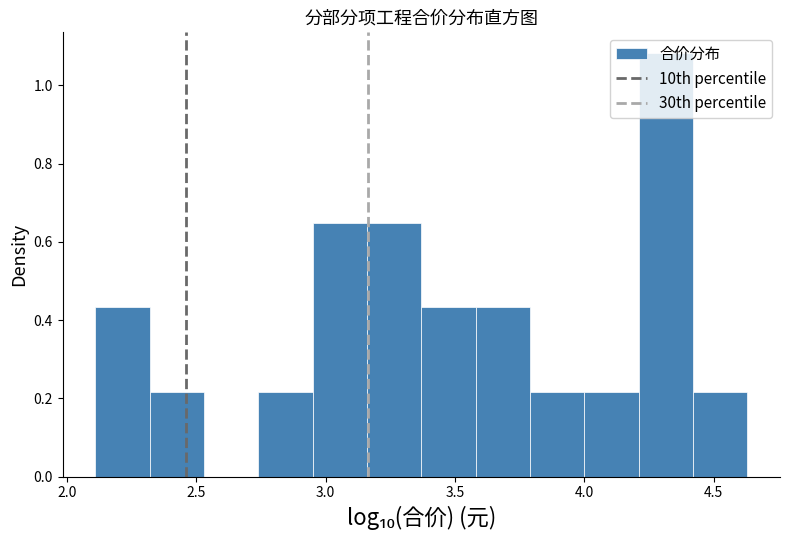

Over which range of the x-axis is the bar tallest?

4.20 to 4.40